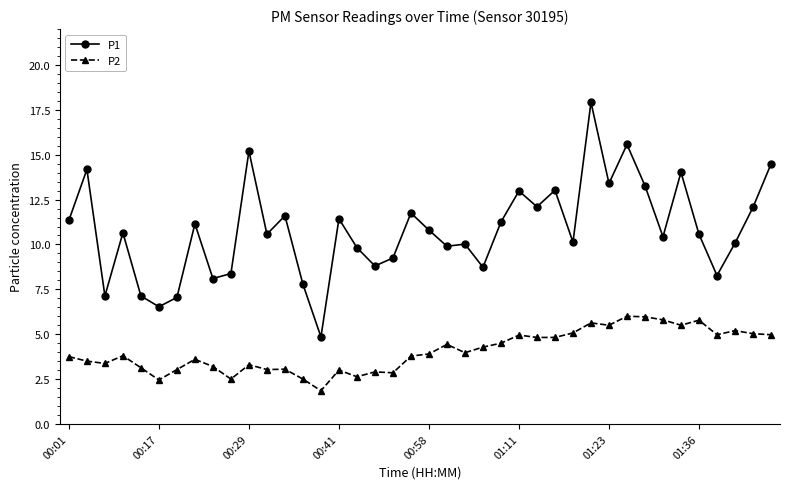

What is the difference between the second highest and second lowest values in the P2 series?

3.5